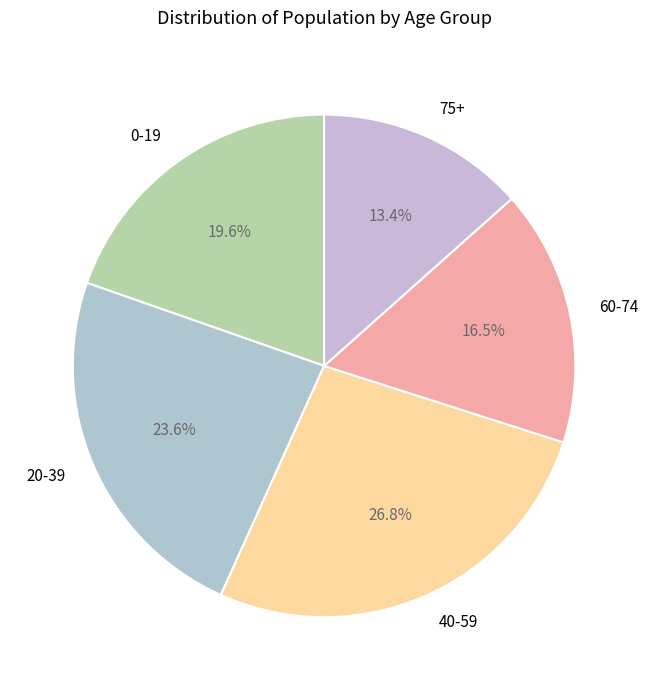

What is the largest slice in the pie chart?

40-59